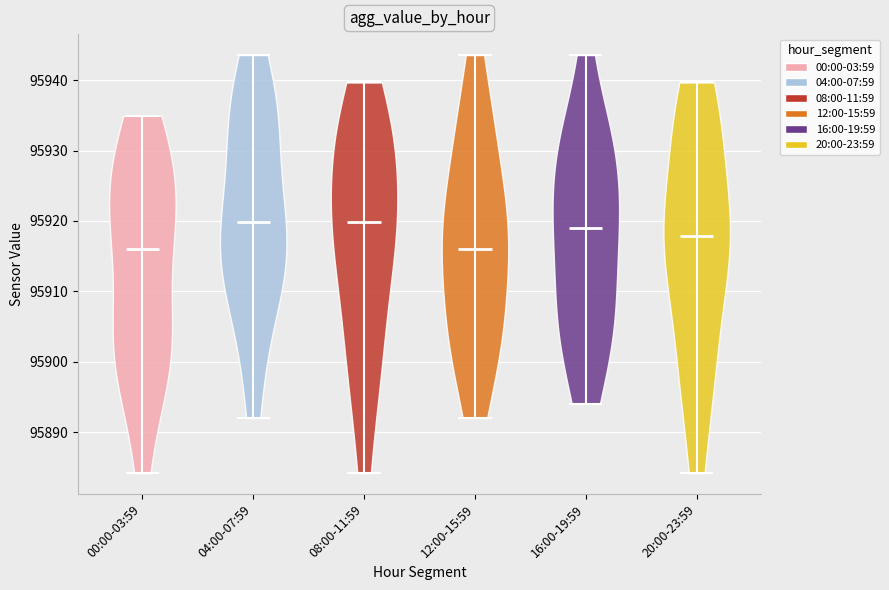

Reading left to right, read every violin against the y-axis: where its median line is, and the lowest and highest points it reaches. The values are not printed on the chart, so give them approximately, as read against the axis.

00:00-03:59: median line 95916, lowest point 95884, highest point 95935
04:00-07:59: median line 95920, lowest point 95892, highest point 95944
08:00-11:59: median line 95920, lowest point 95884, highest point 95940
12:00-15:59: median line 95916, lowest point 95892, highest point 95944
16:00-19:59: median line 95919, lowest point 95894, highest point 95944
20:00-23:59: median line 95918, lowest point 95884, highest point 95940